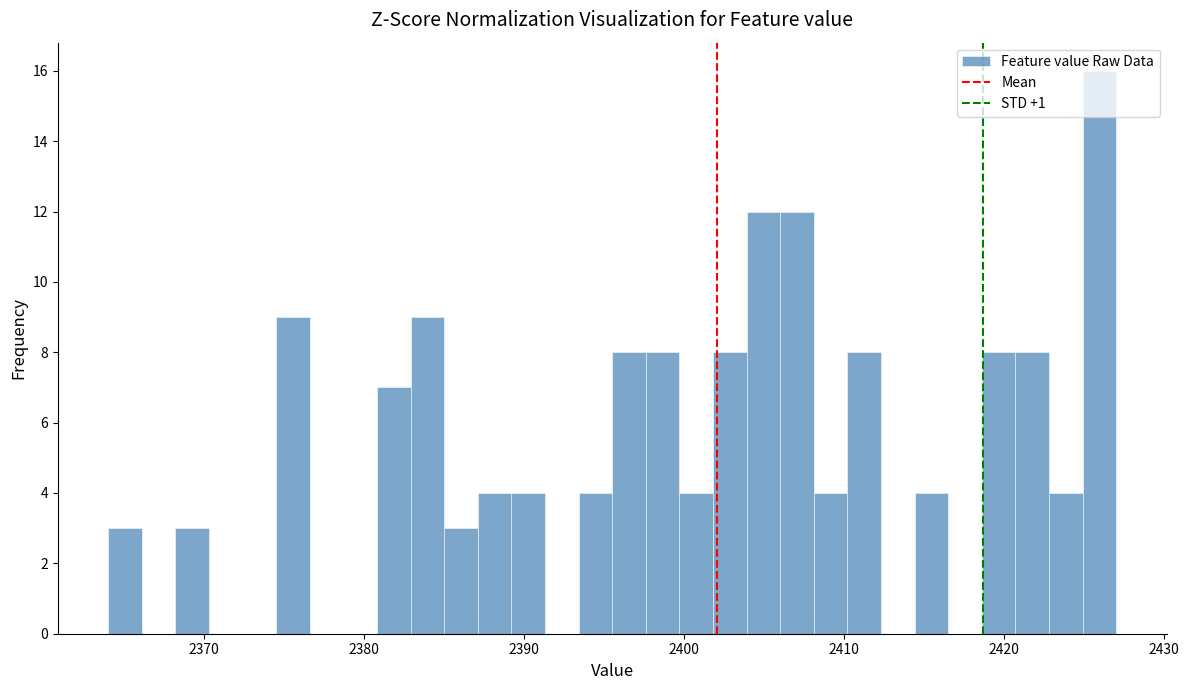

Around what value on the x-axis is the tallest bar? Give the approximate position of its centre, as read against the axis.

2426